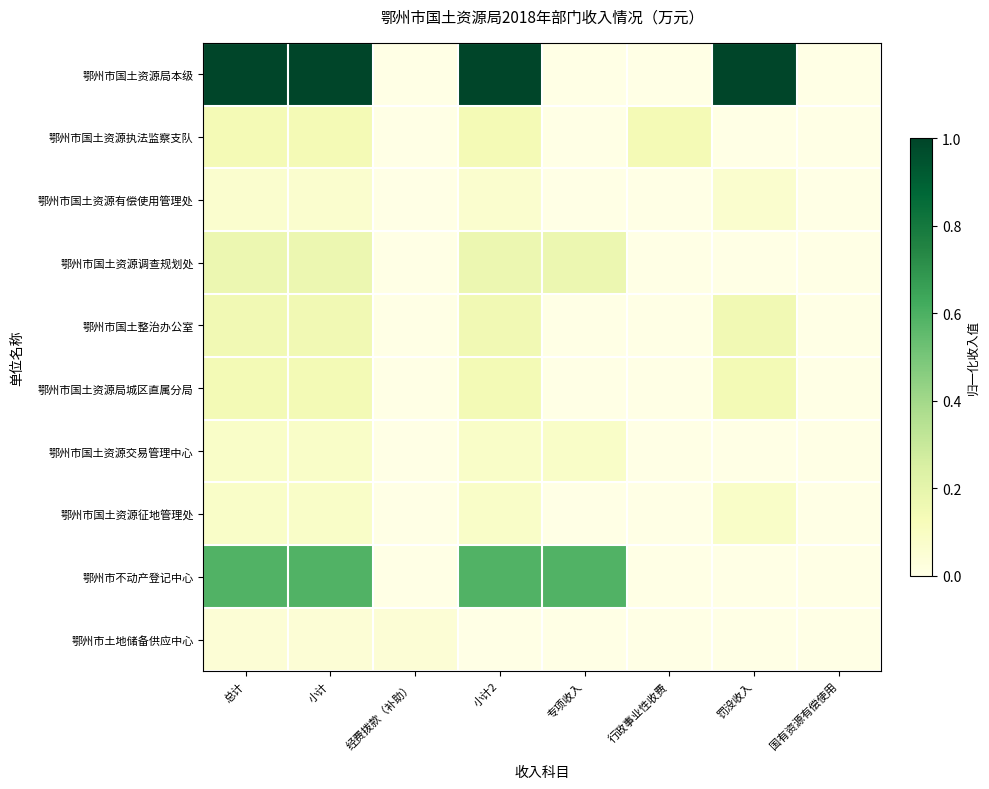

At 罚没收入, list the series in order from smallest to largest.

鄂州市国土资源执法监察支队, 鄂州市国土资源调查规划处, 鄂州市国土资源交易管理中心, 鄂州市不动产登记中心, 鄂州市土地储备供应中心, 鄂州市国土资源有偿使用管理处, 鄂州市国土资源征地管理处, 鄂州市国土资源局城区直属分局, 鄂州市国土整治办公室, 鄂州市国土资源局本级